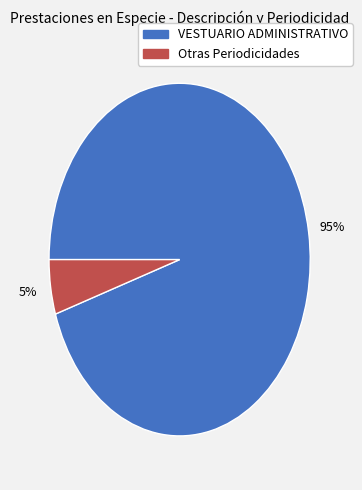

To the nearest percent, what is the average slice percentage?

50%